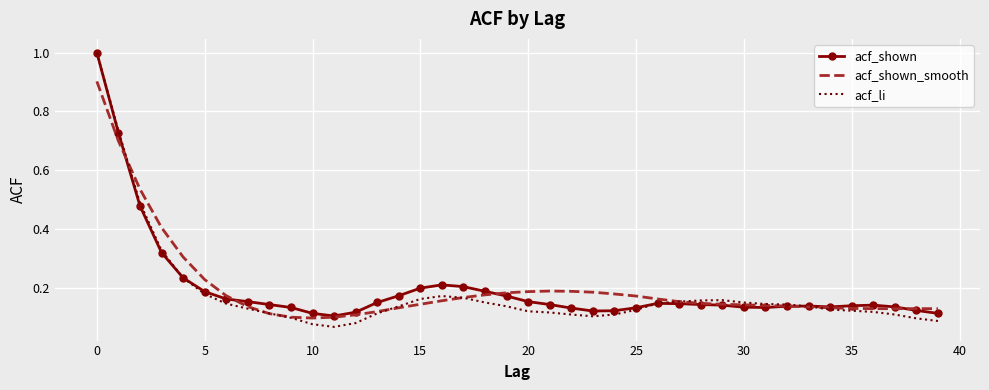

How many categories are shown in the chart?

40